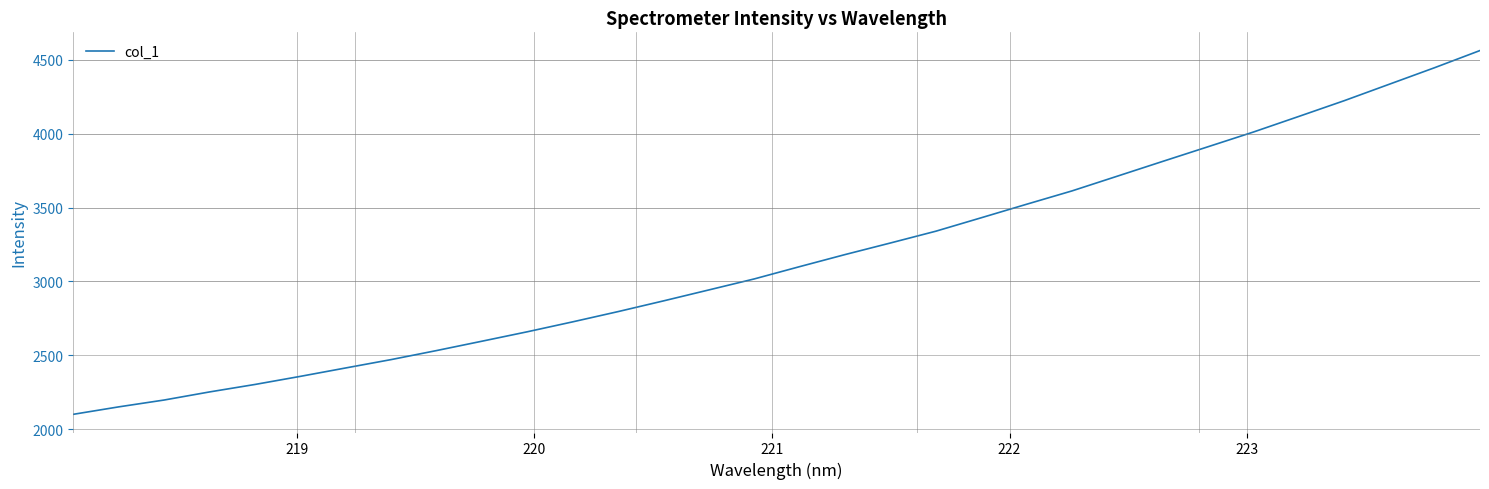

What is the minimum value shown in the chart?

2099.8